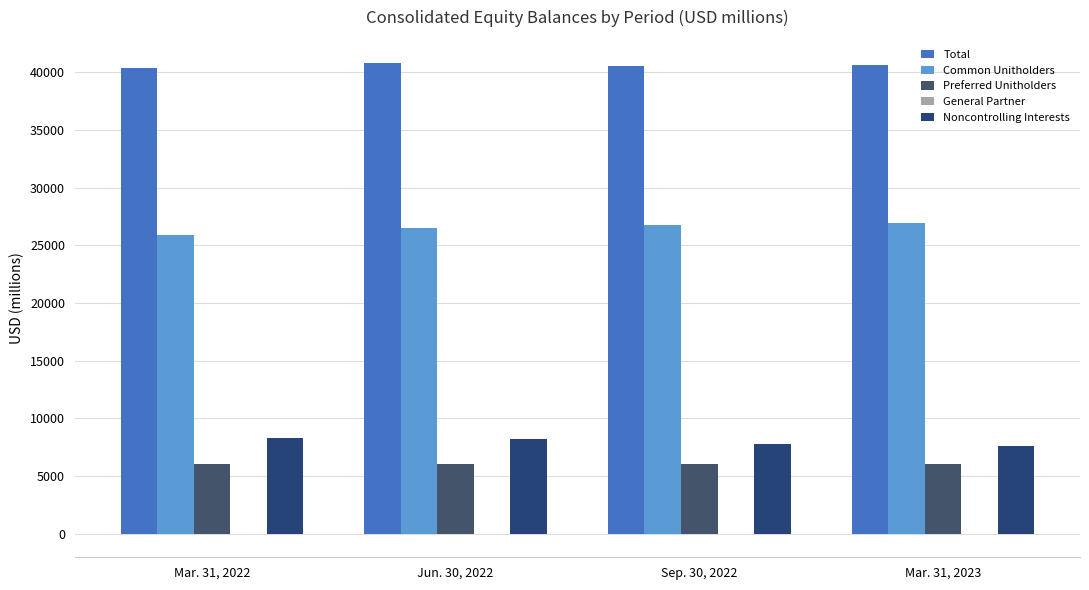

Reading left to right, transcribe all the data shown in this chart.

Total: 40329	40765	40568	40669
Common Unitholders: 25881	26507	26725	26960
Preferred Unitholders: 6077	6051	6077	6051
General Partner: -3	-3	-3	-2
Noncontrolling Interests: 8331	8181	7737	7634